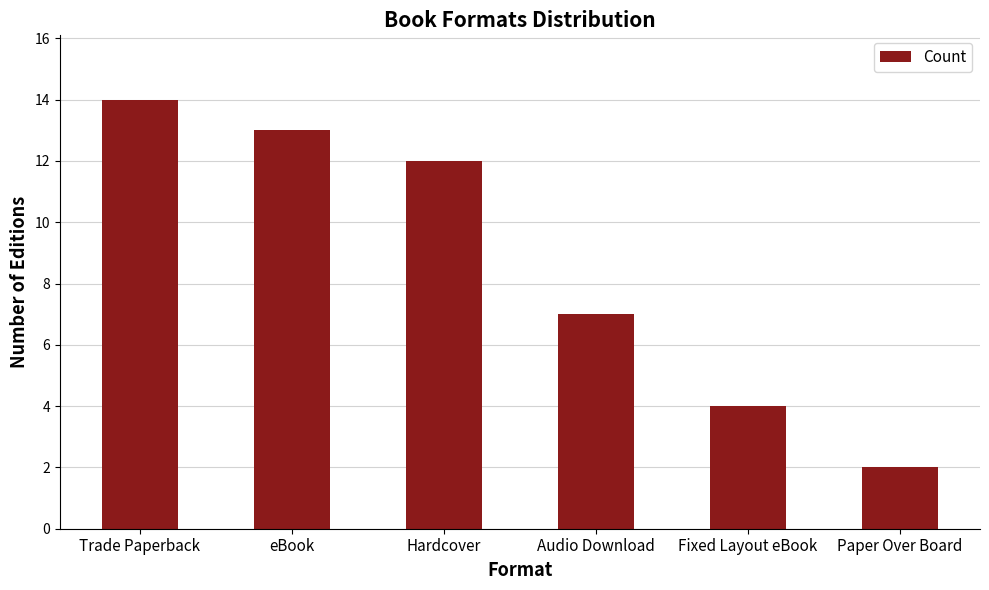

List the labels in order of value, largest first.

Trade Paperback, eBook, Hardcover, Audio Download, Fixed Layout eBook, Paper Over Board